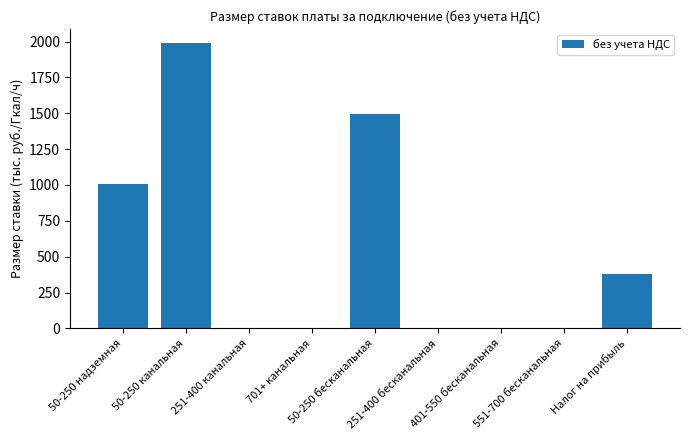

Where is the data nearest to the value 993?

50-250 надземная